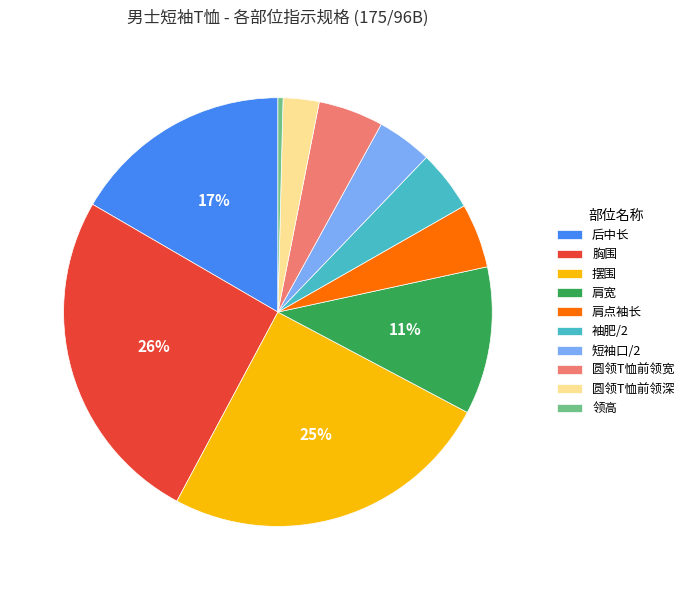

Is there a majority slice in this chart?

No